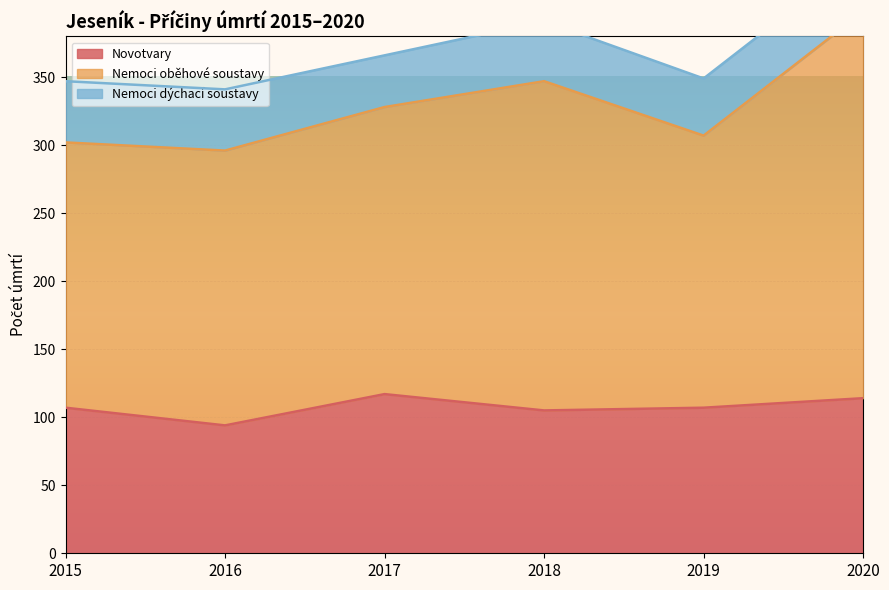

What is the lowest value of the Novotvary series?

94